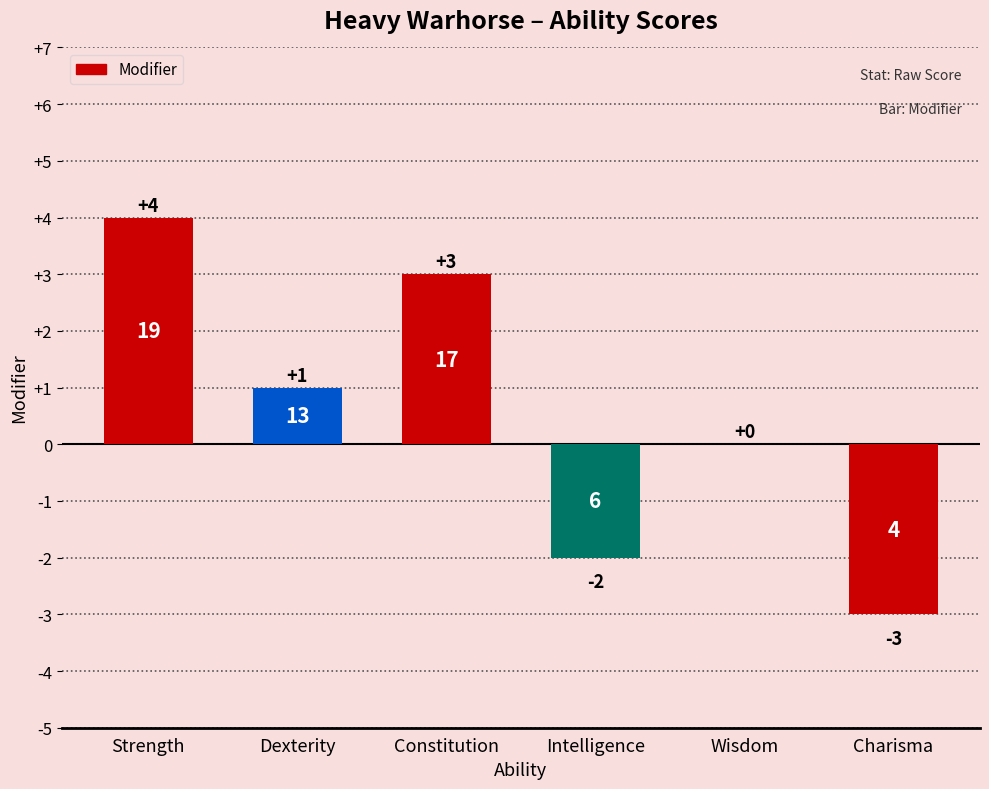

What is the change in value from Dexterity to Constitution?

+2